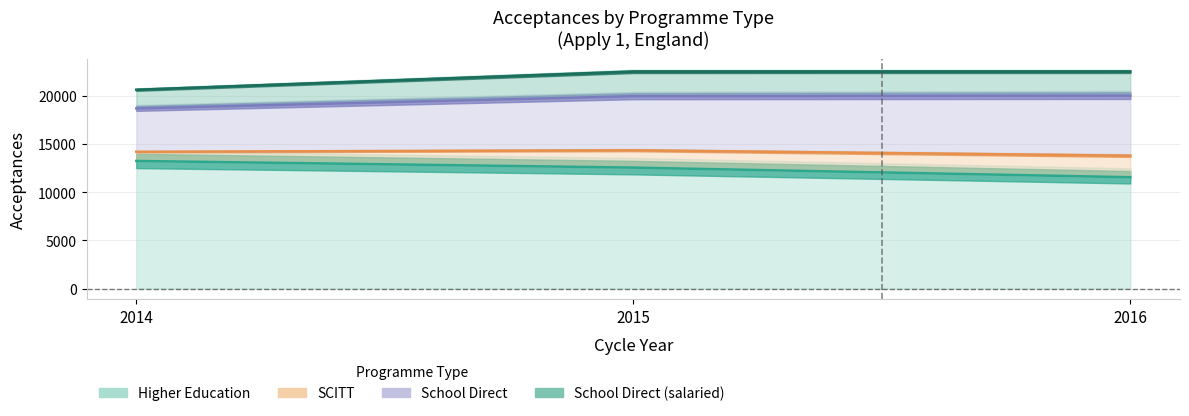

How many data points in Higher Education are above 12565?

1